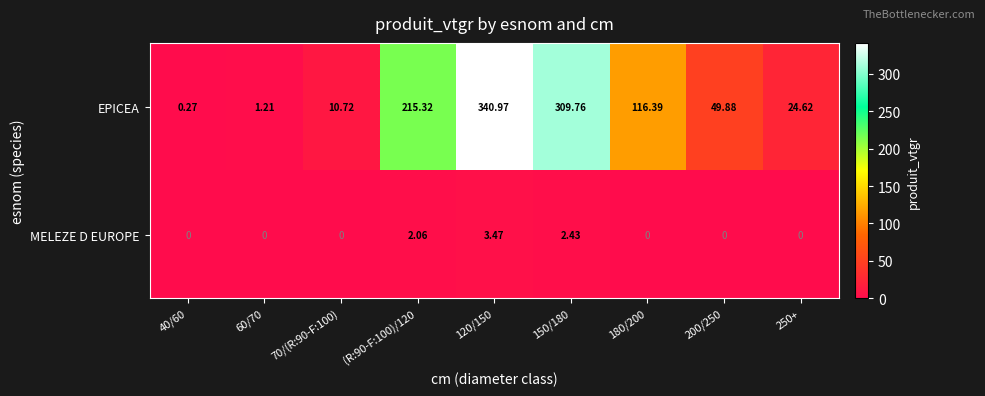

Between (R:90-F:100)/120 and 150/180, which series saw the biggest shift?

EPICEA